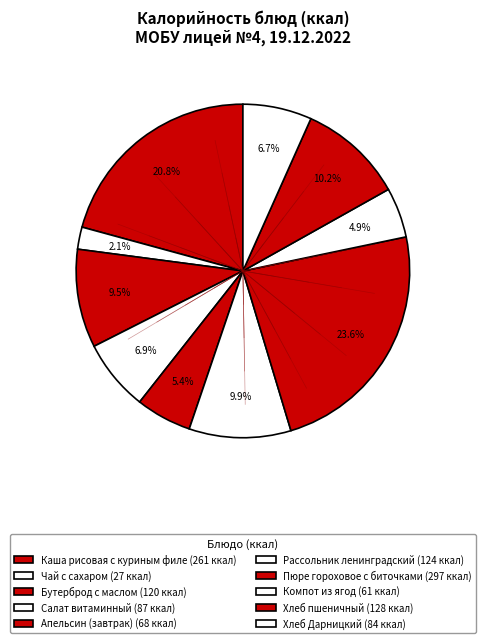

Combined, do Хлеб пшеничный and Хлеб Дарницкий account for over 50%?

No